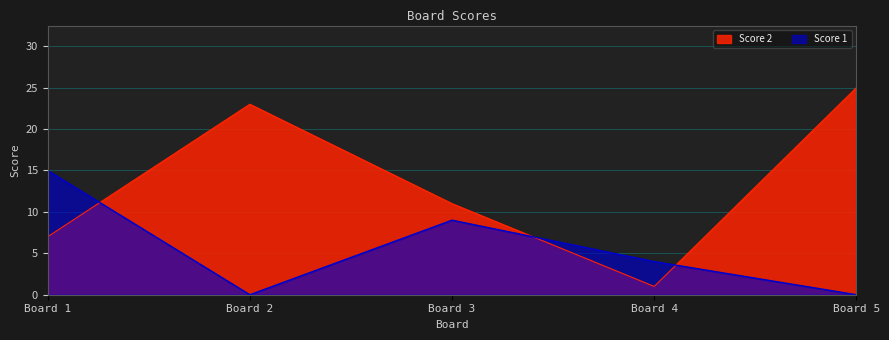

At Board 4, list the series in order from smallest to largest.

Score 2, Score 1